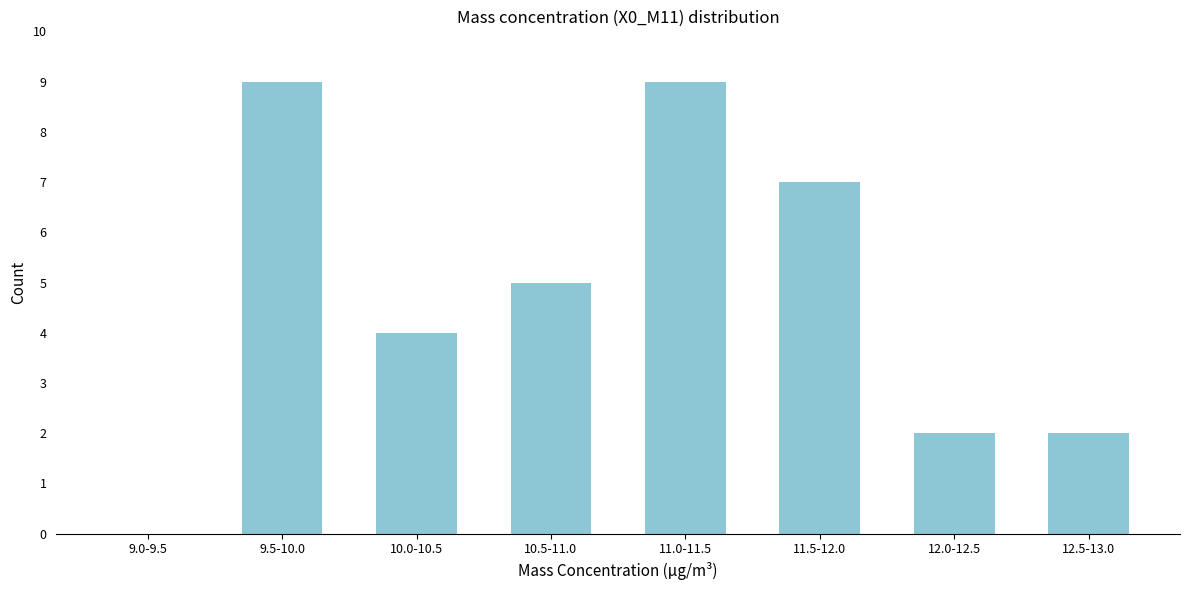

Reading left to right, list all the values displayed in this chart.

9.0-9.5=0	9.5-10.0=9	10.0-10.5=4	10.5-11.0=5	11.0-11.5=9	11.5-12.0=7	12.0-12.5=2	12.5-13.0=2